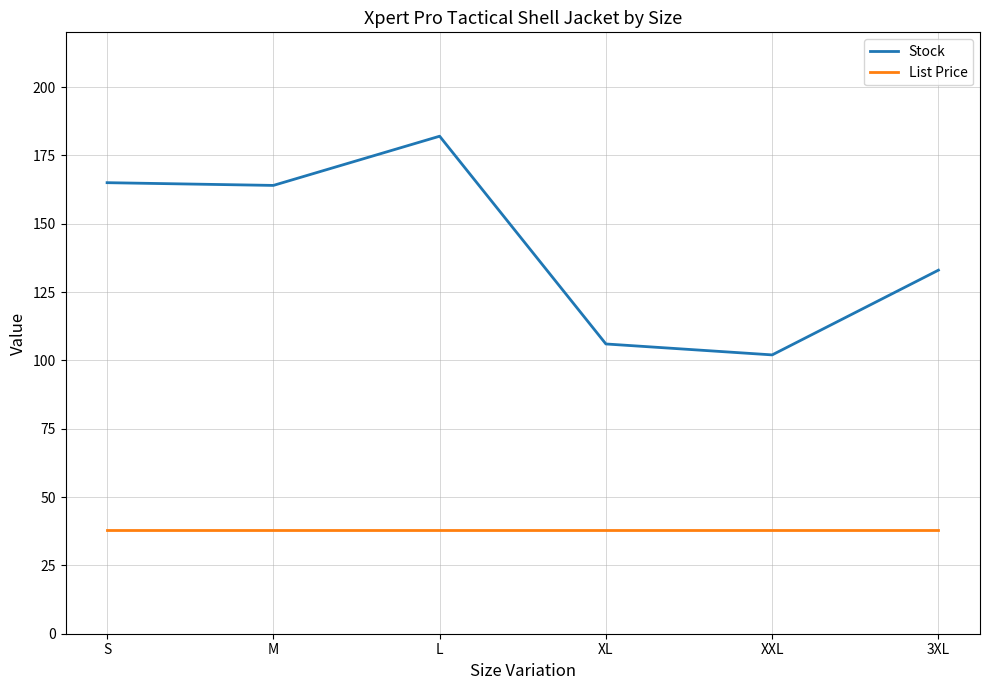

Reading left to right, what are all the values shown in this chart?

Stock: 165.0	164.0	182.0	106.0	102.0	133.0
List Price: 38.0	38.0	38.0	38.0	38.0	38.0